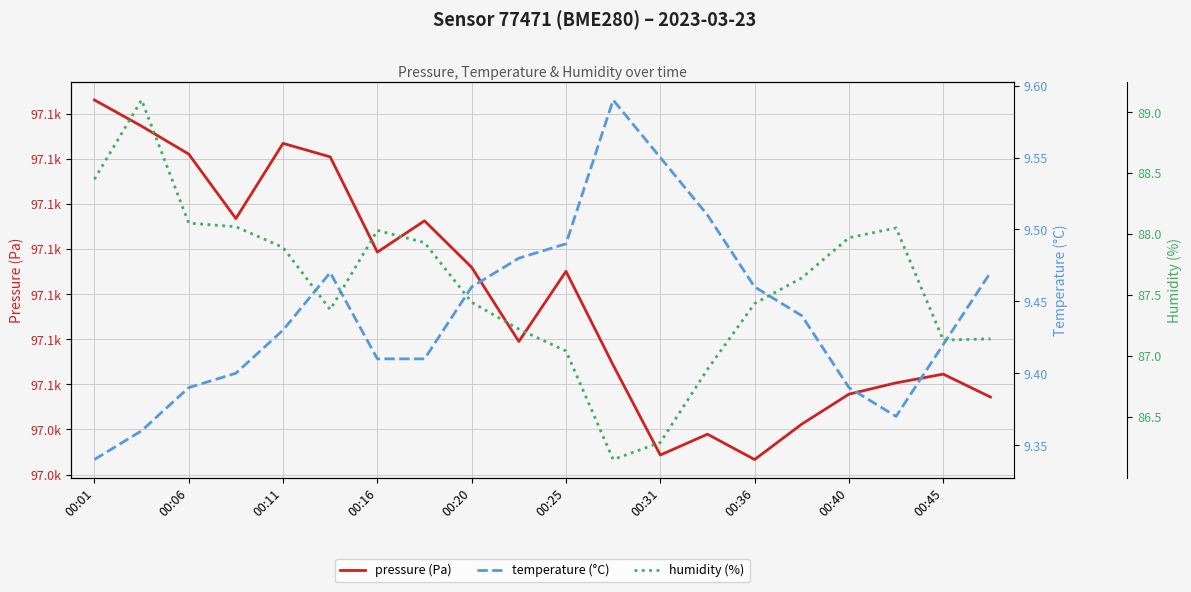

Where is humidity (%) nearest to the value 87?

00:25